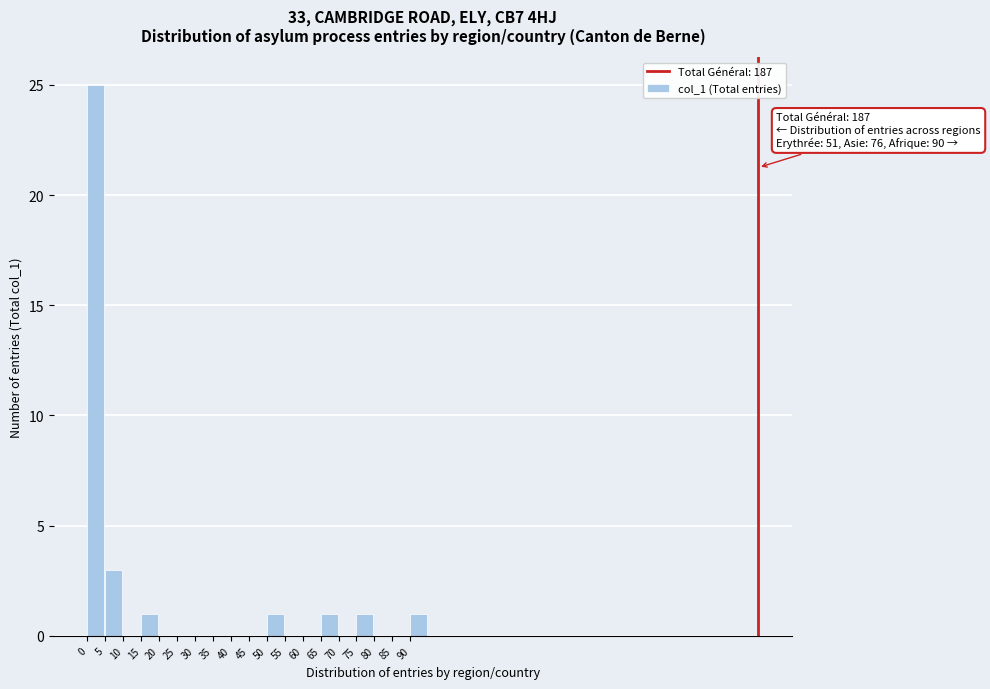

Which range on the x-axis has the tallest bar?

0 to 5